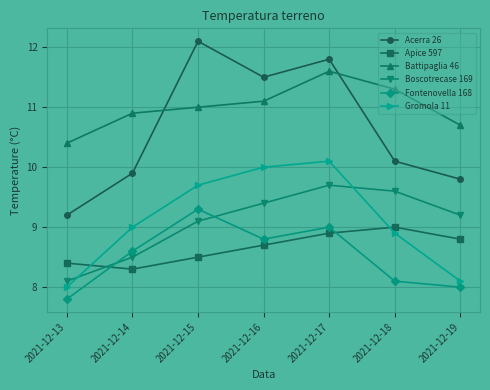

What is the greatest value displayed?

12.1